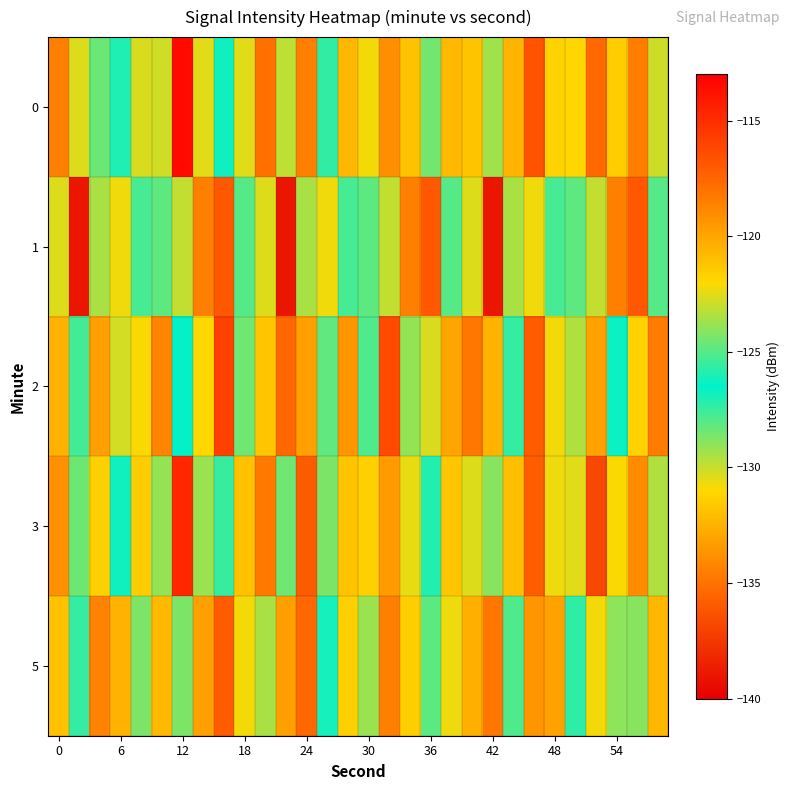

Count the number of data series in this chart.

5